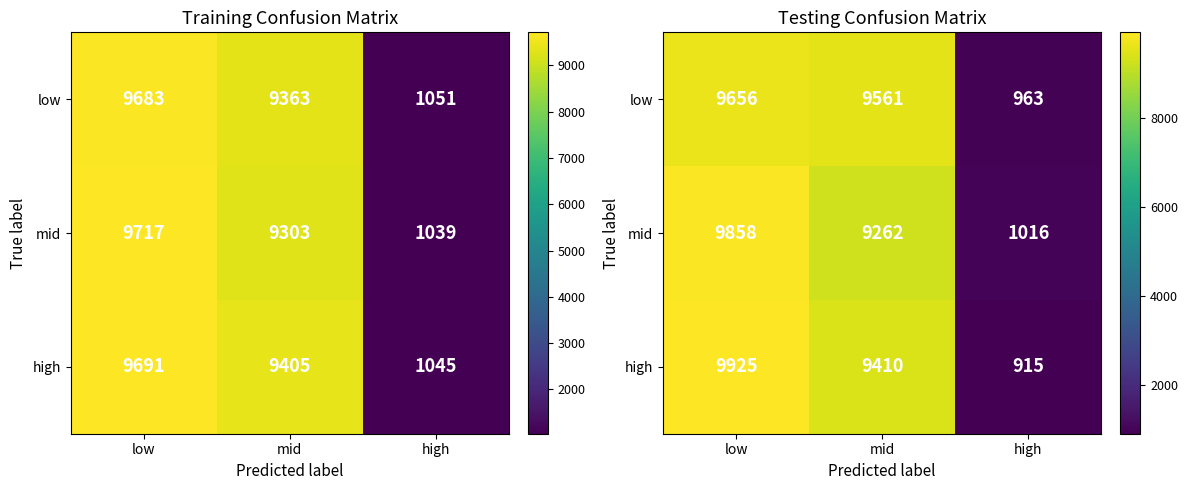

Where is low nearest to the value 5309?

mid